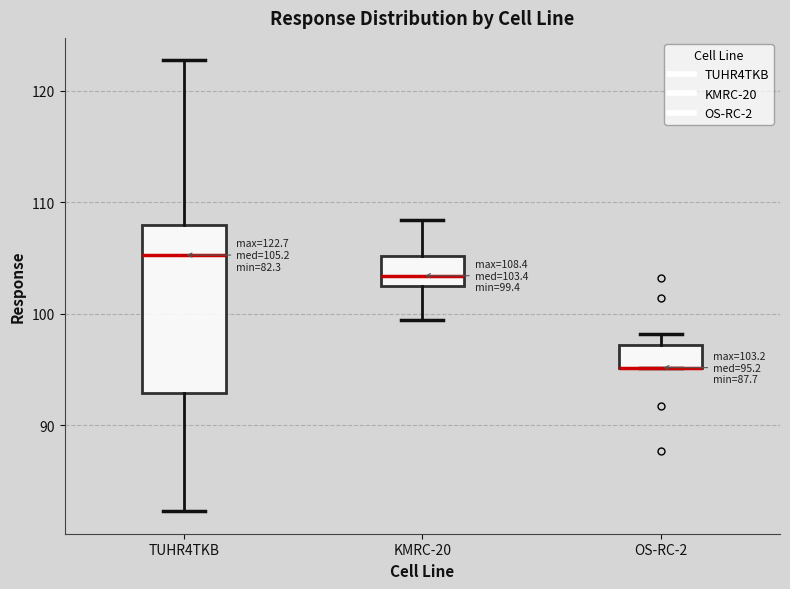

Comparing the boxes themselves (not the whiskers), which one is the tallest?

TUHR4TKB